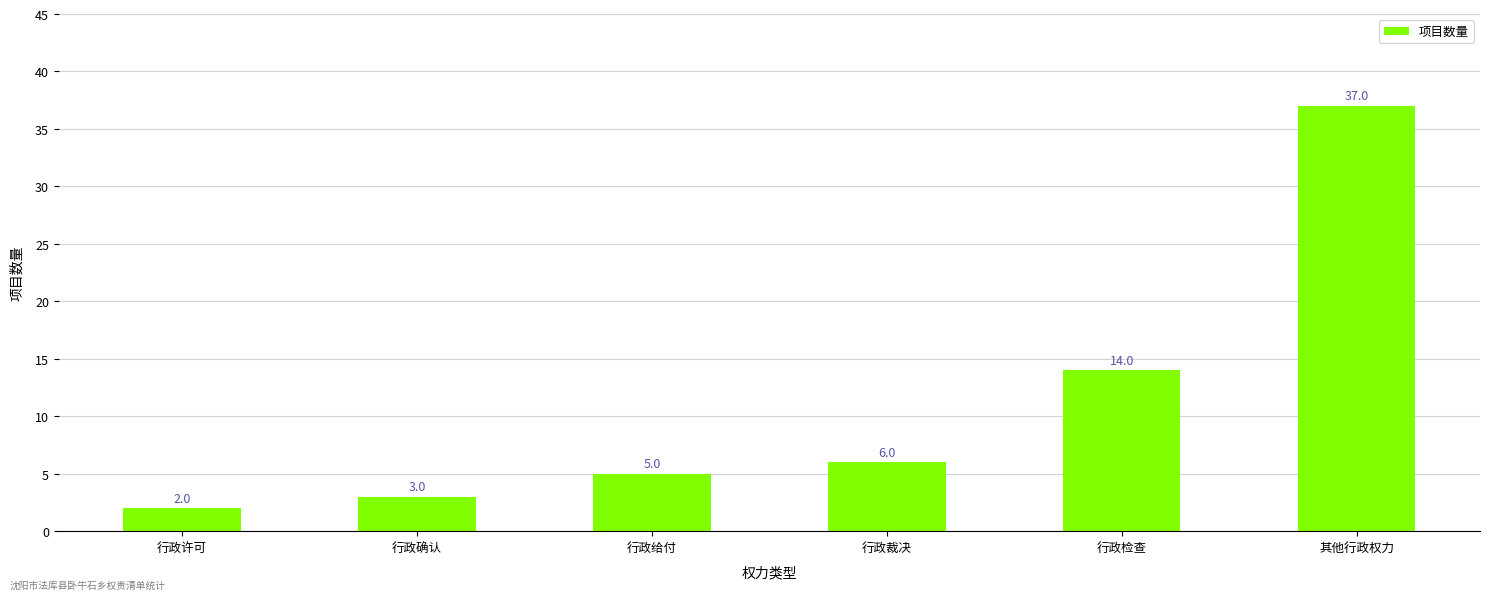

What is the ratio of the value at 行政给付 to the value at 行政裁决?

0.8